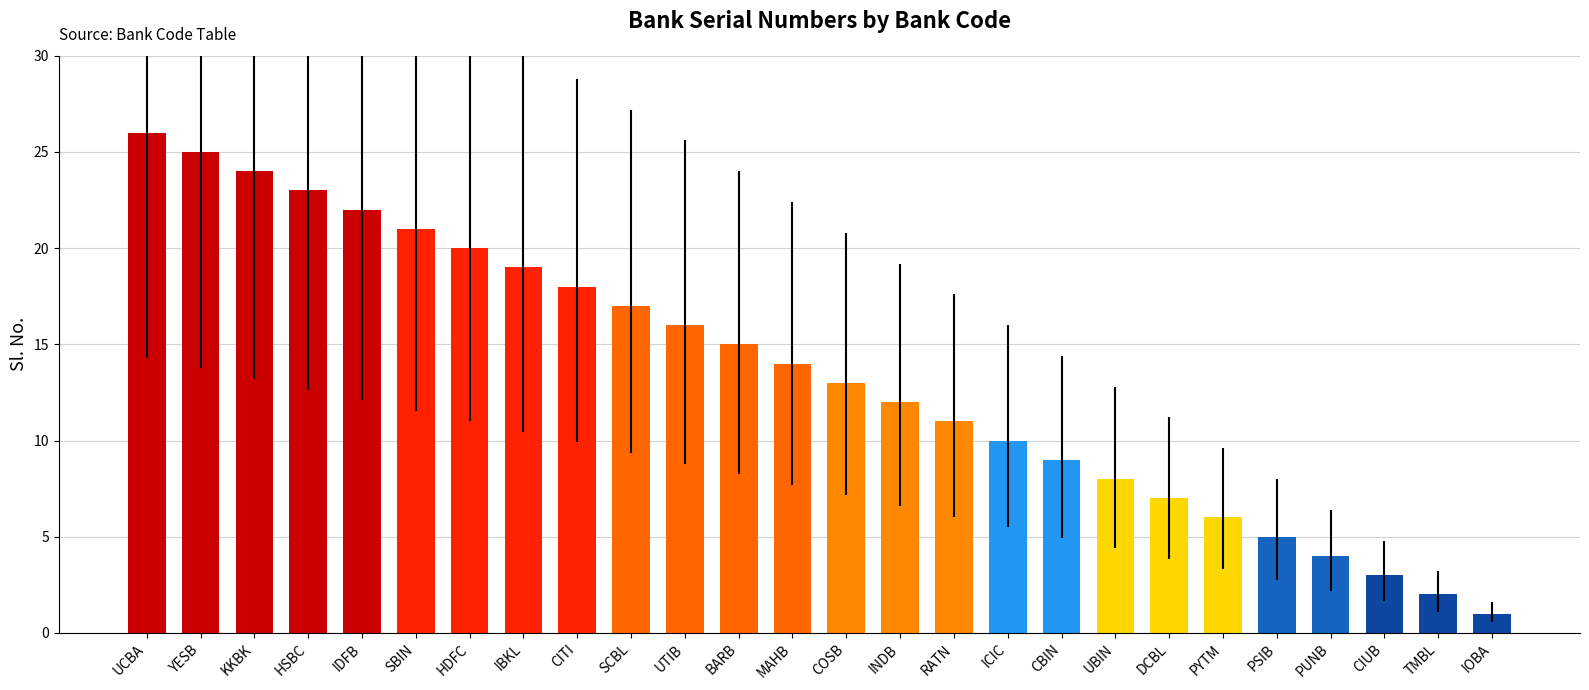

What is the value of the 14th bar from the left?

13